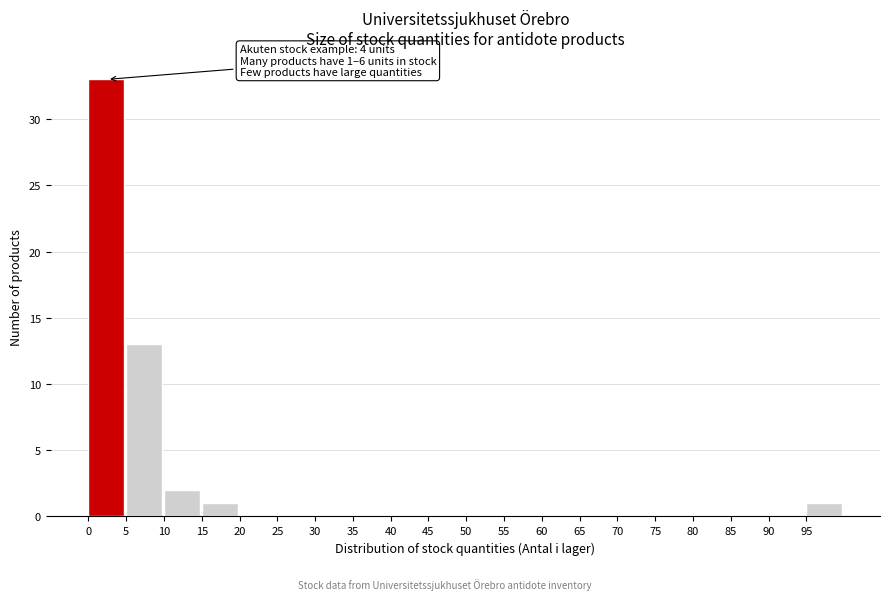

Over which range of the x-axis is the bar tallest?

0 to 5